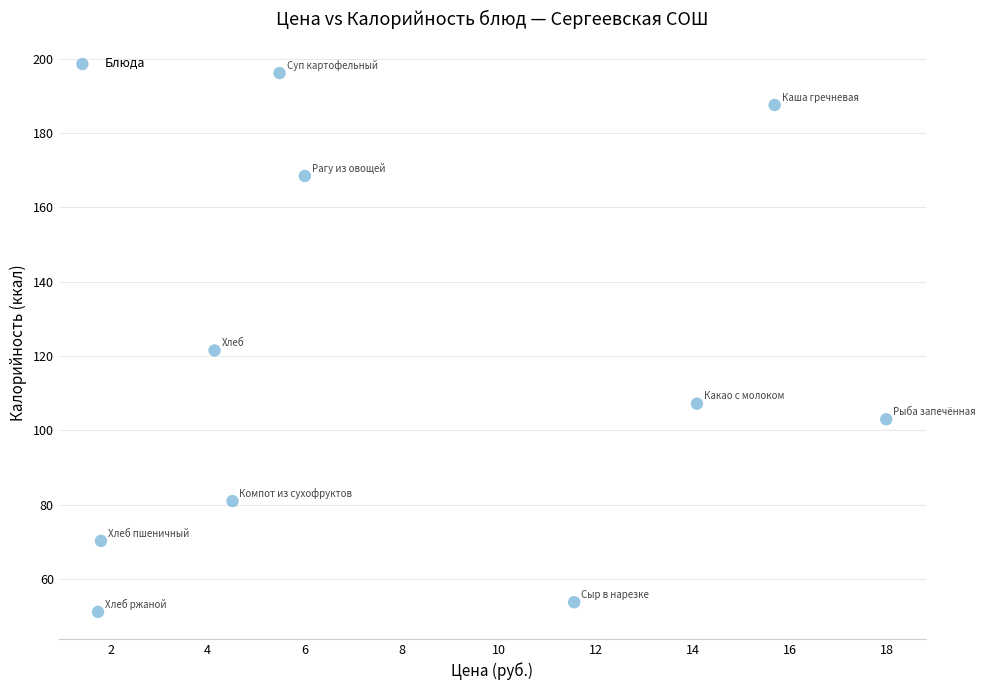

What is the range of X values (max minus min)?

16.2